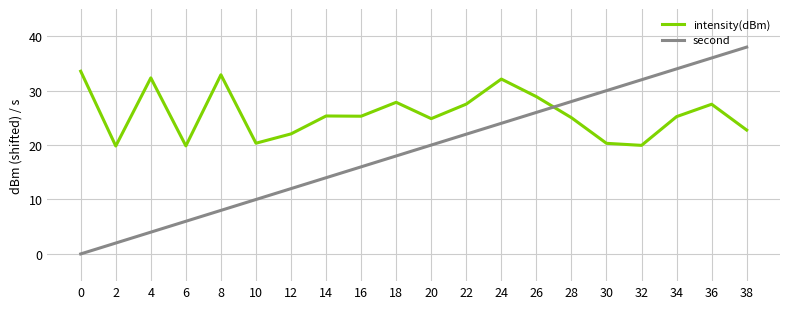

Does the chart display data point markers on the line(s)?

No